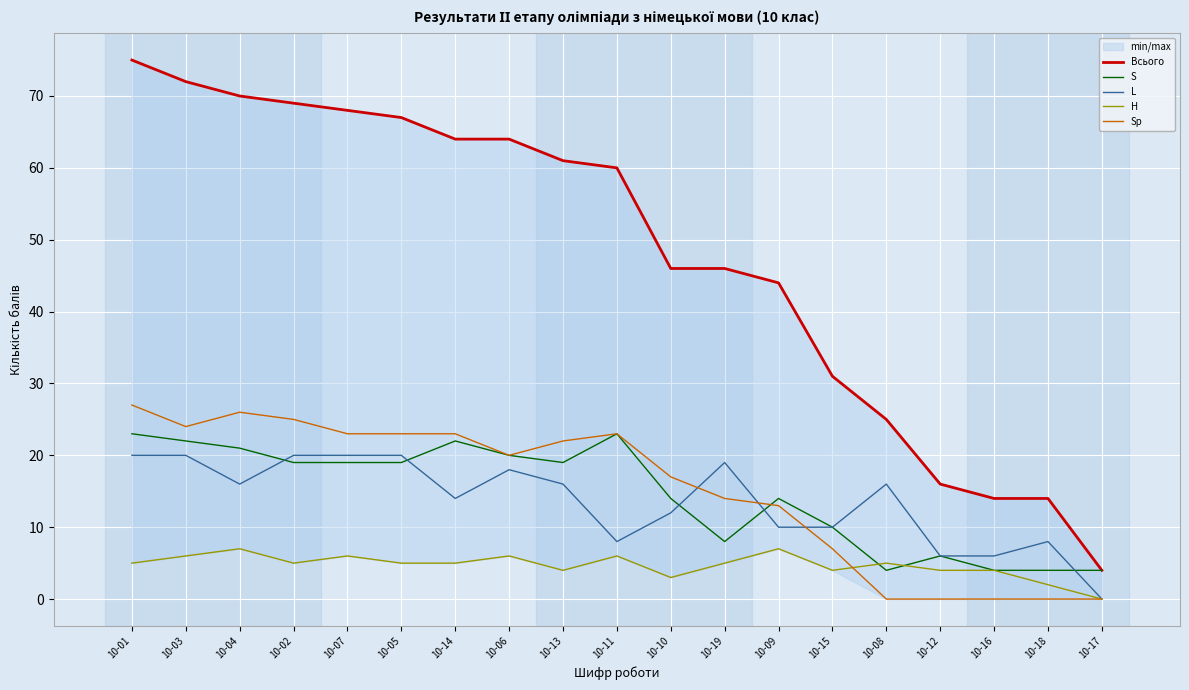

How many values in the H series exceed 5?

6